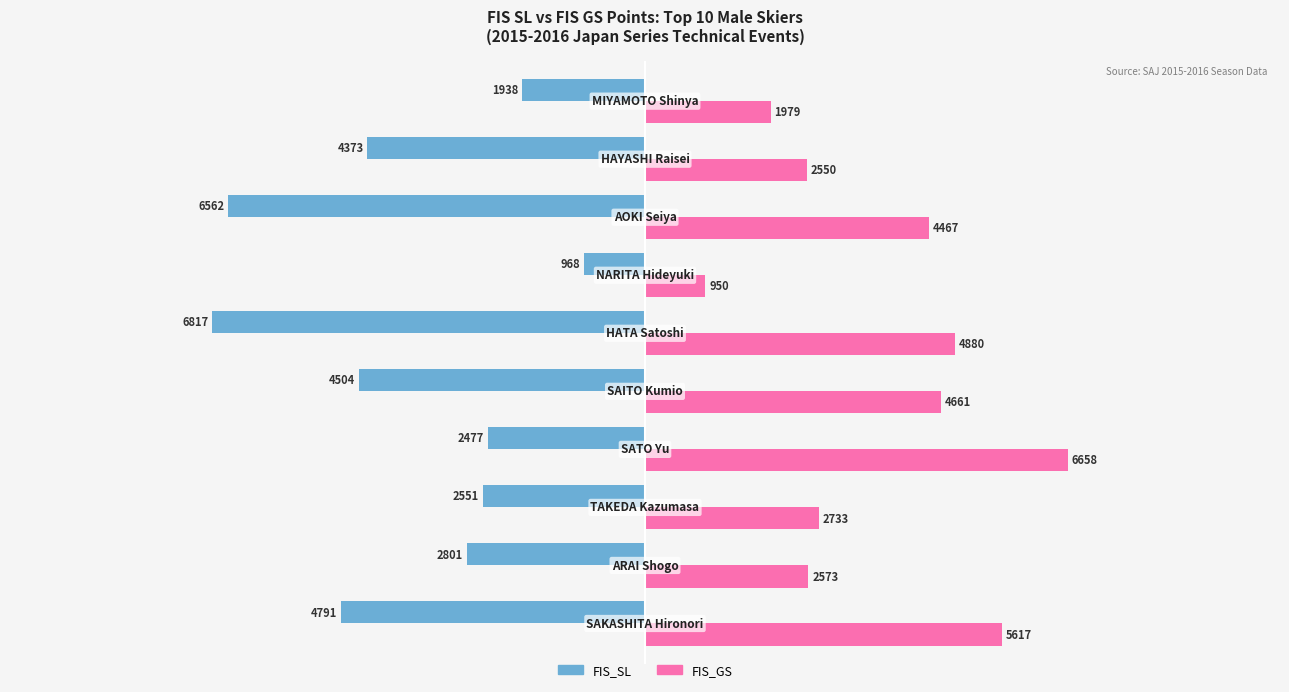

What is the average value of the FIS_SL series?

-3778